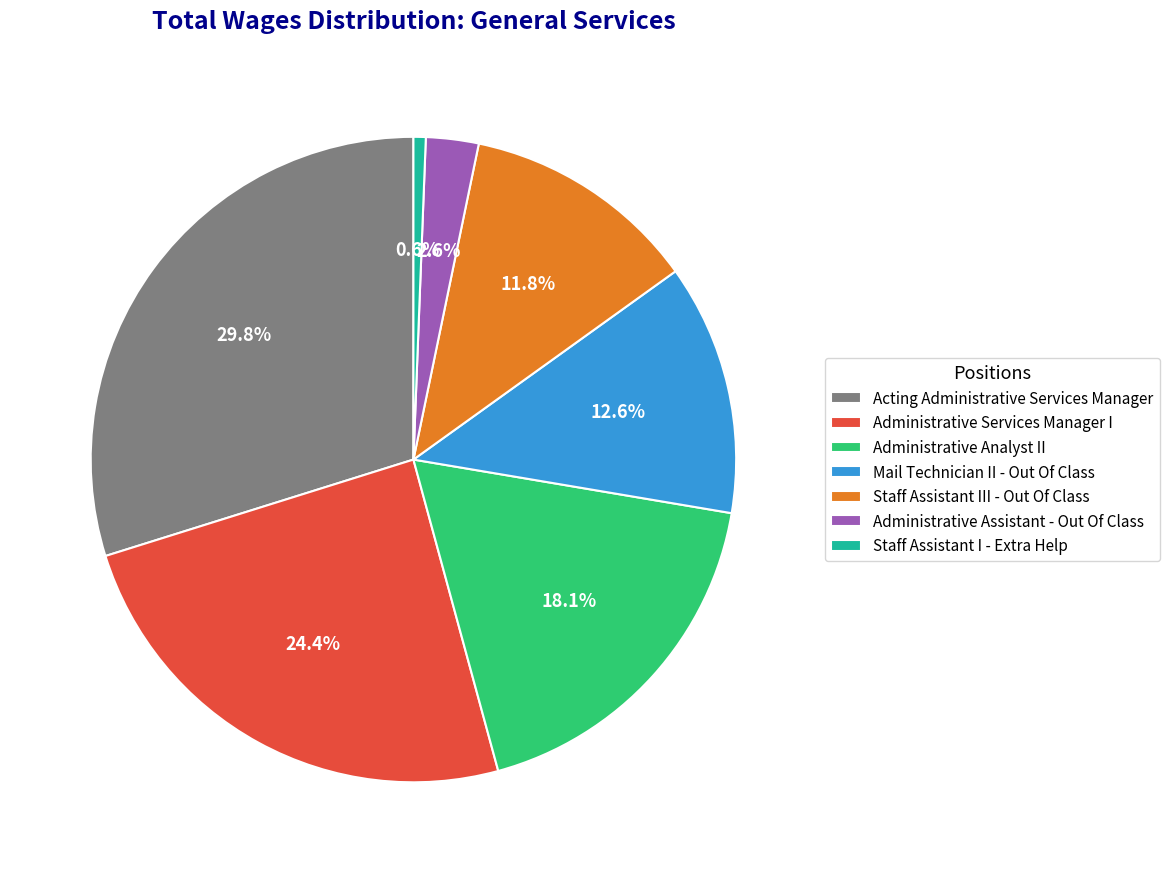

To the nearest percent, what is the average slice percentage?

14%